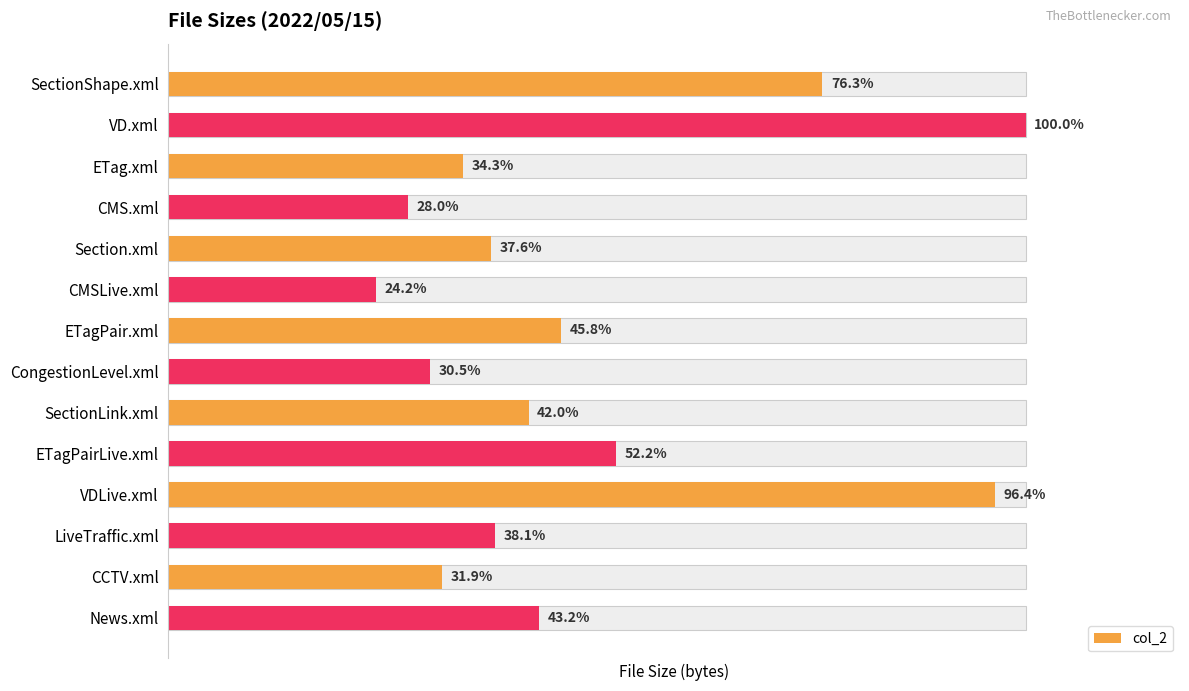

What is the average value?

400385